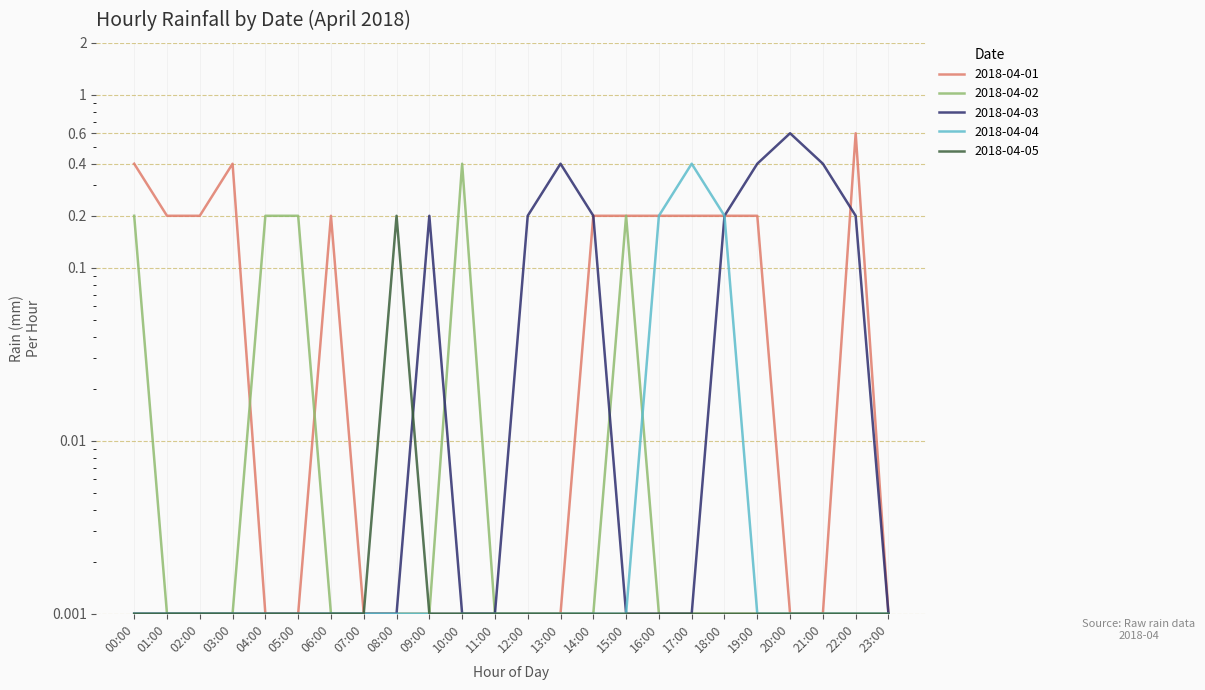

Rank the series at 03:00 from lowest to highest value.

2018-04-02, 2018-04-03, 2018-04-04, 2018-04-05, 2018-04-01